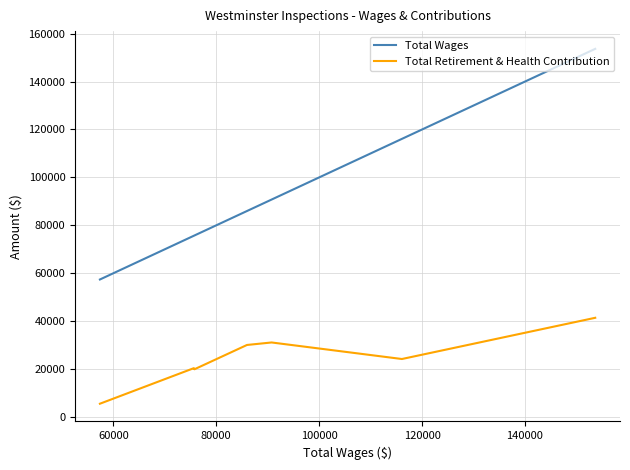

What are all the series names shown in the legend?

Total Wages, Total Retirement & Health Contribution